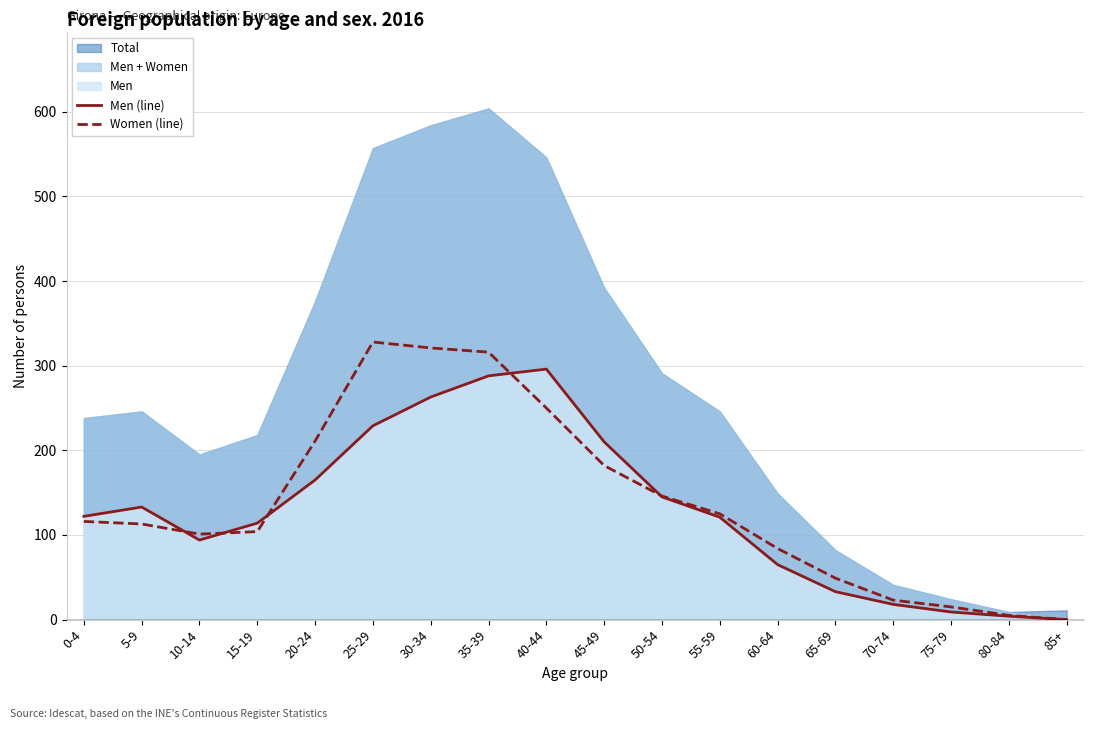

True or false: Women (line) has a value of 0 at 85+.

True